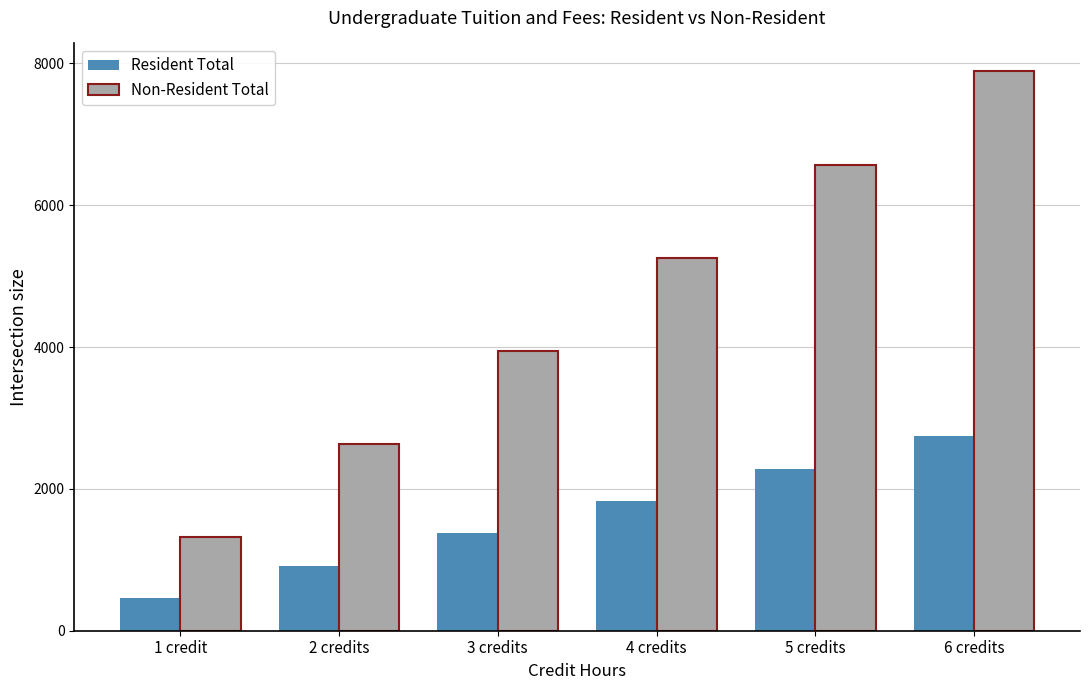

How many values in the Resident Total series are below 1827?

3